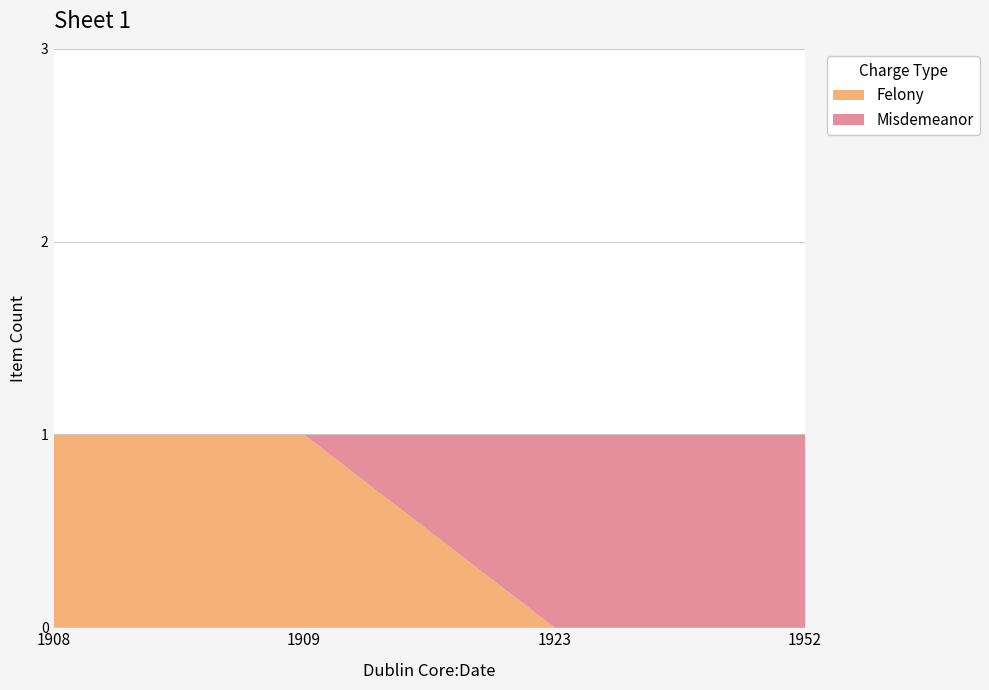

Between 1909 and 1952, which series saw the biggest shift?

Felony